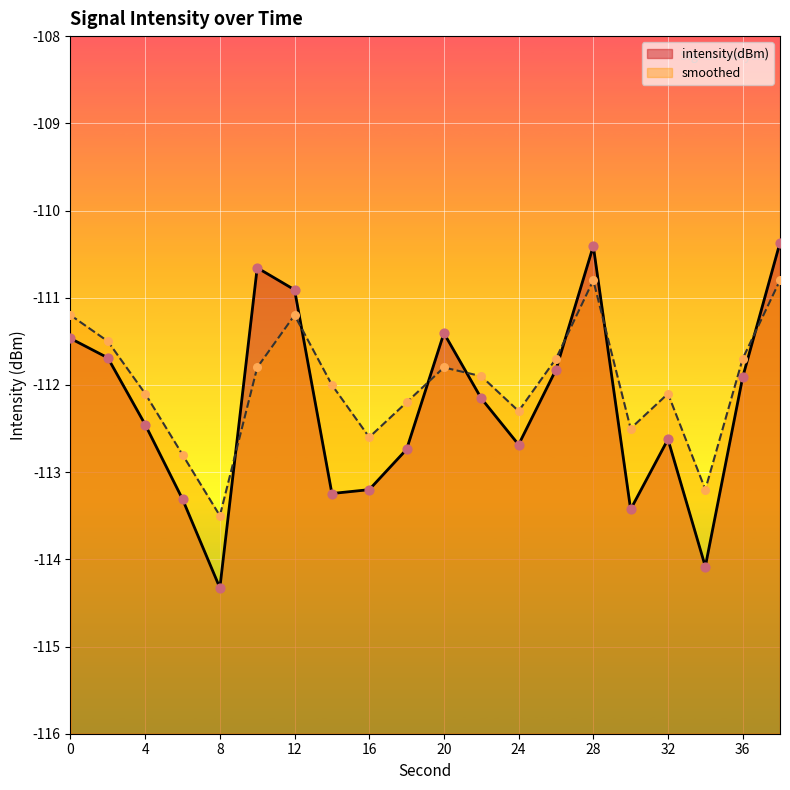

At how many categories does at least one series exceed -112?

10